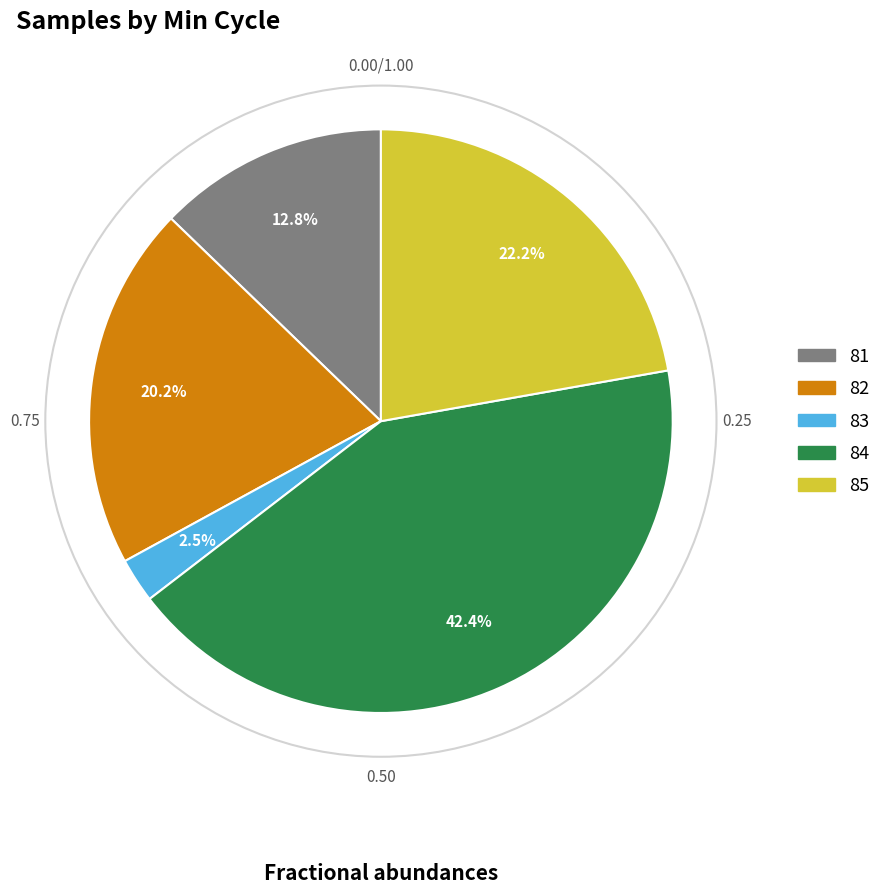

Is there any slice that represents more than half of the pie?

No